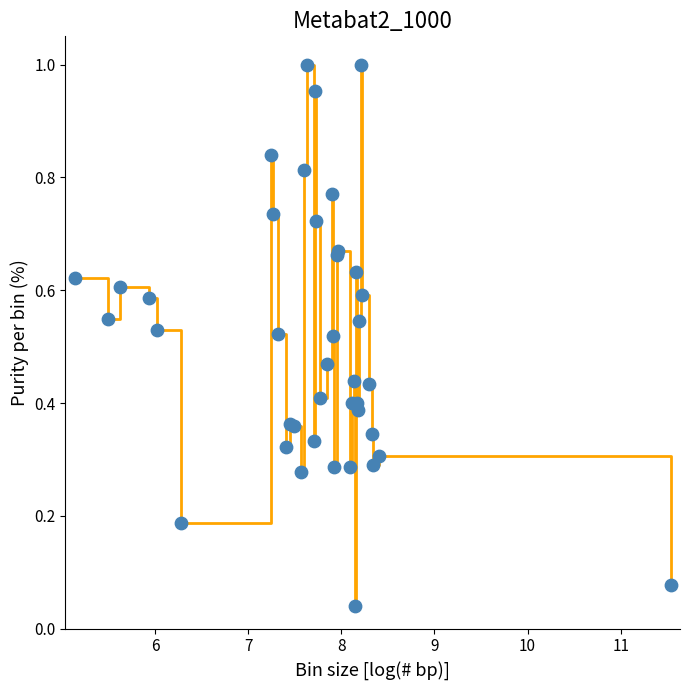

Is this an area chart (filled region under the line)?

No